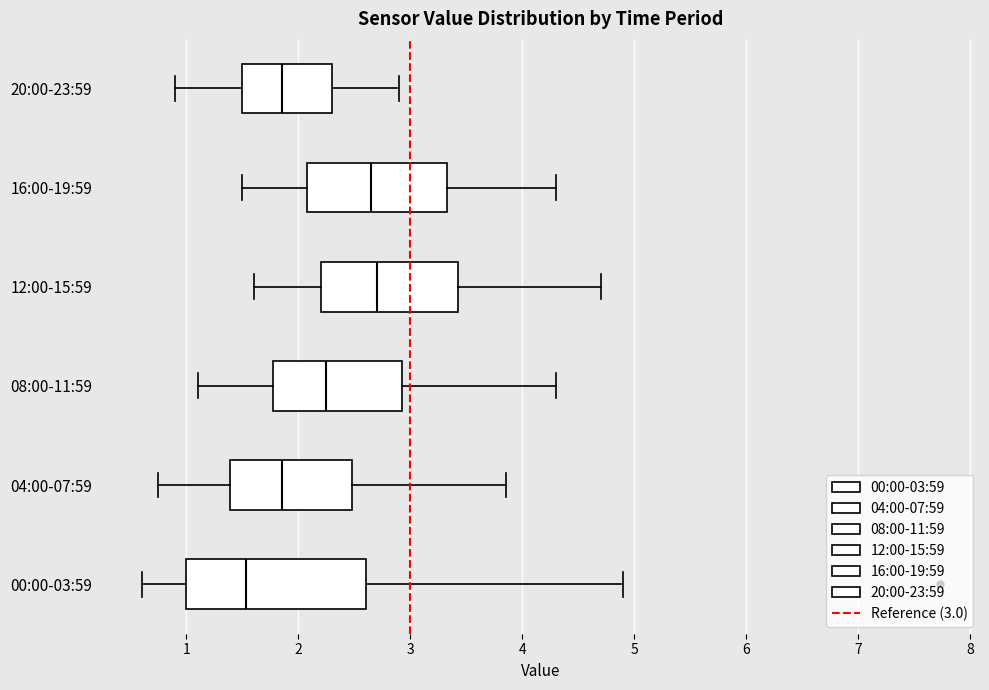

Reading bottom to top, transcribe this box plot: for each box, give where its median line is, the range the box spans, and where its two whiskers end, as read against the x-axis. The values are not printed on the chart, so give them approximately, as read against the axis.

00:00-03:59: median 1.5, box 1.0 to 2.6, whiskers 0.6 to 4.9
04:00-07:59: median 1.9, box 1.4 to 2.5, whiskers 0.8 to 3.9
08:00-11:59: median 2.3, box 1.8 to 2.9, whiskers 1.1 to 4.3
12:00-15:59: median 2.7, box 2.2 to 3.4, whiskers 1.6 to 4.7
16:00-19:59: median 2.7, box 2.1 to 3.3, whiskers 1.5 to 4.3
20:00-23:59: median 1.9, box 1.5 to 2.3, whiskers 0.9 to 2.9